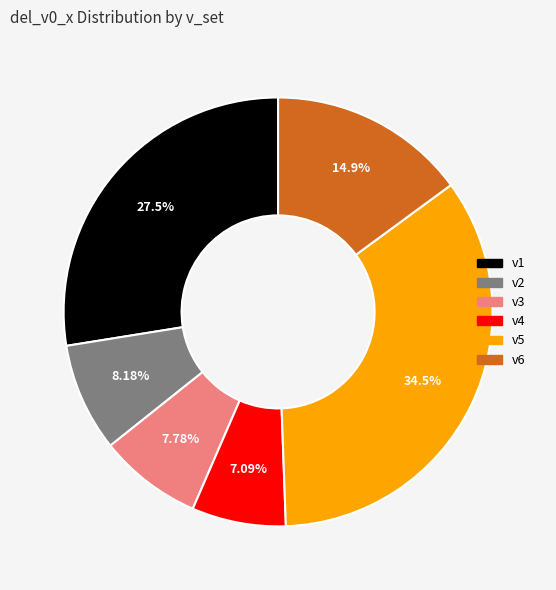

True or false: v3 accounts for 8% of the total.

True